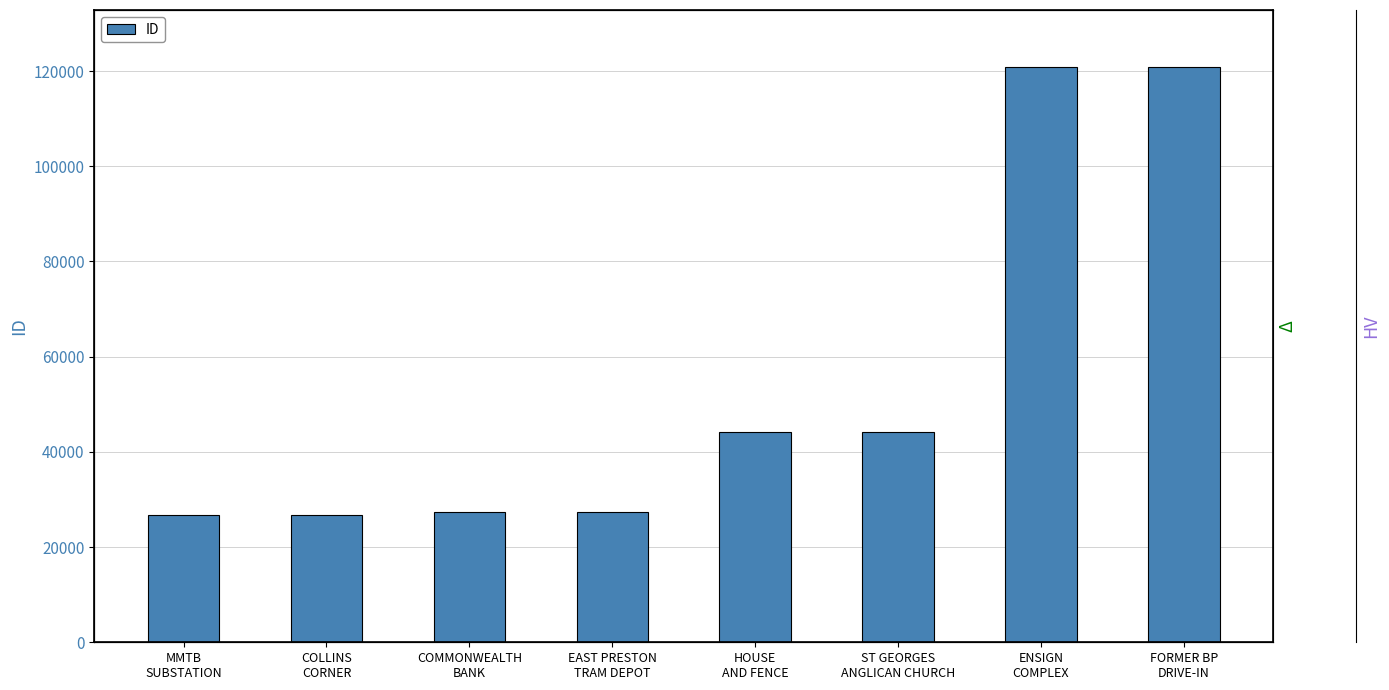

The value at COLLINS
CORNER is 26728. True or false?

True